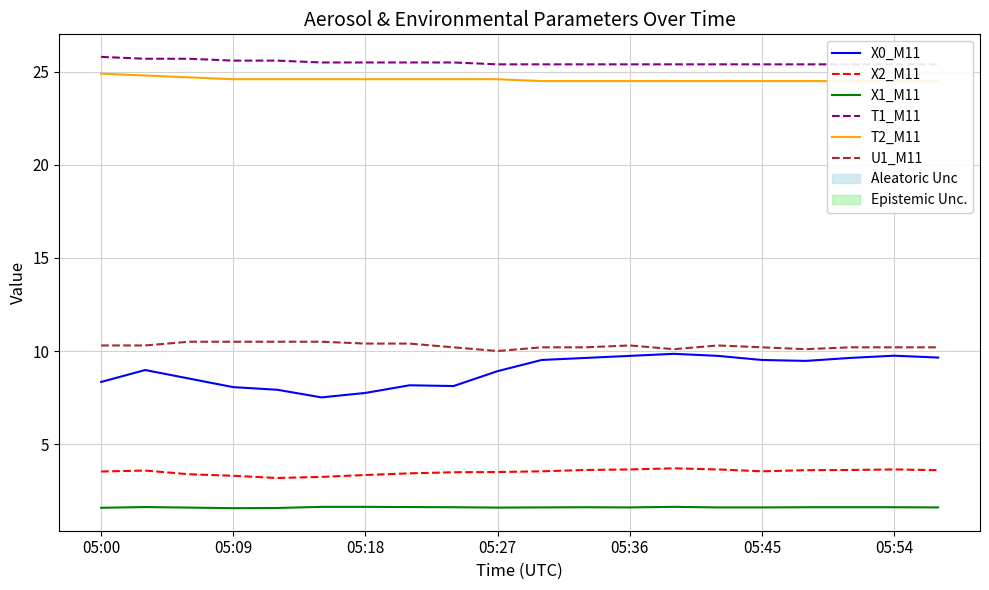

True or false: X2_M11 has more than 2 points higher than both neighbors.

True